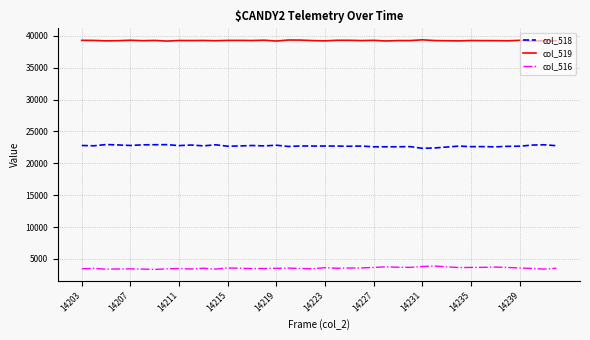

List the series in order of their overall mean, highest first.

col_519, col_518, col_516